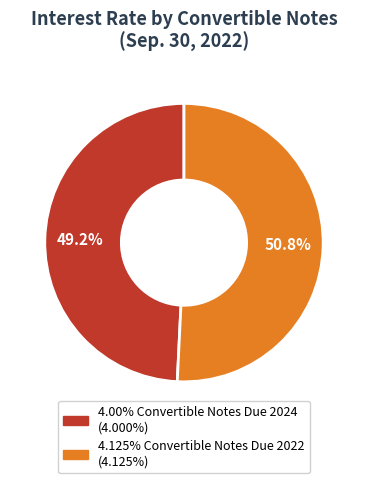

Does 4.125% Convertible Notes Due 2022 account for over 50% of the chart?

Yes